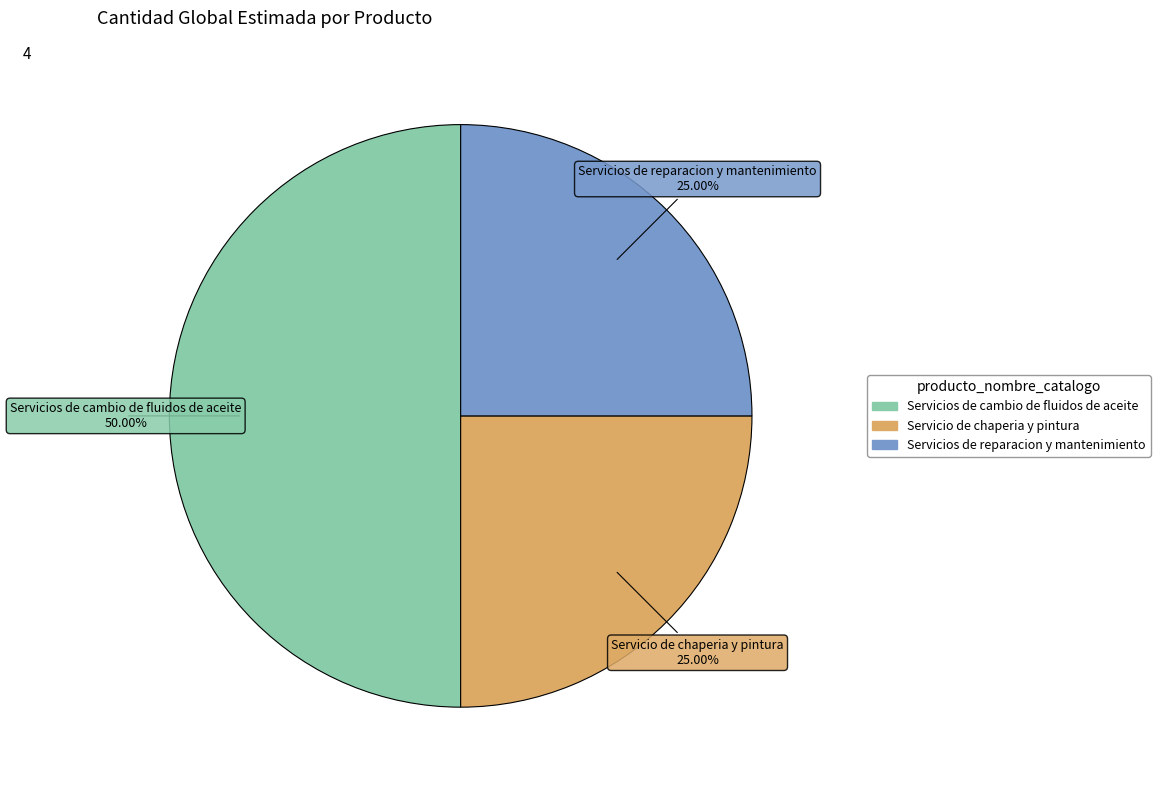

What is the total percentage of Servicios de cambio de fluidos de aceite and Servicio de chaperia y pintura?

75.0%